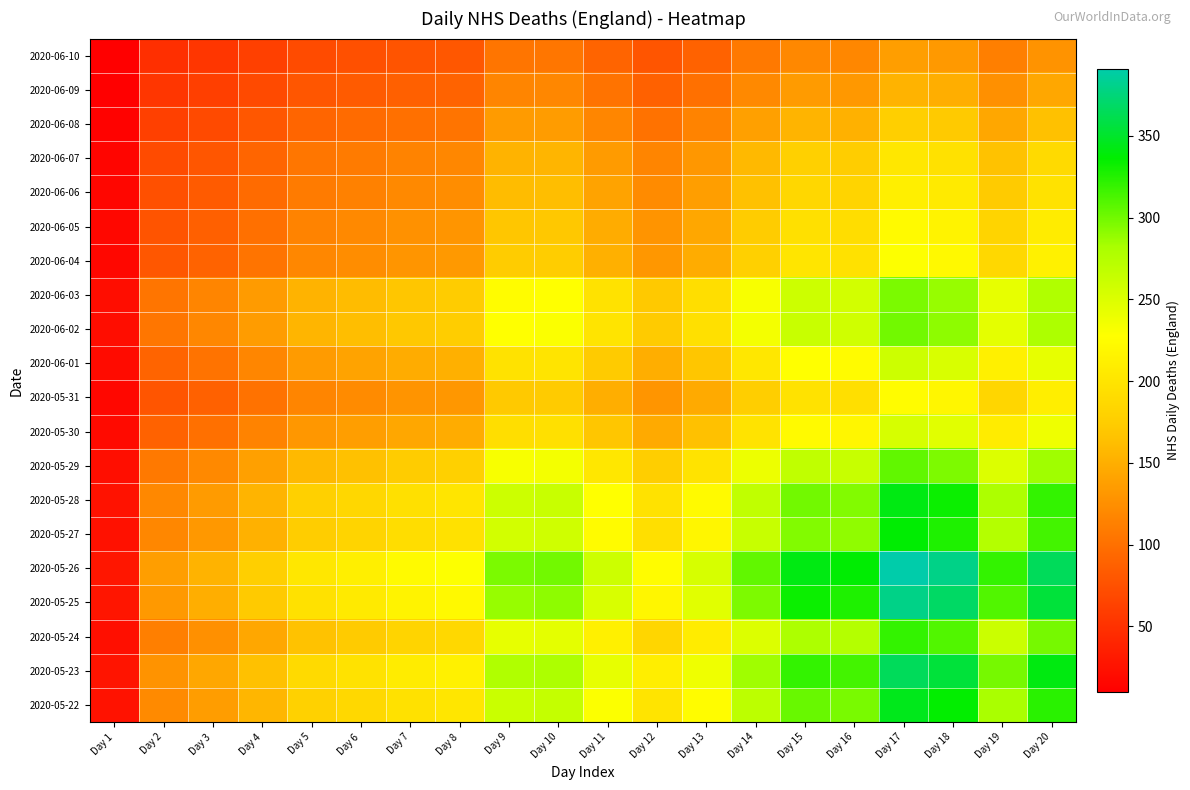

Reading left to right, list all the values displayed in this chart.

2020-06-10: Day 1=10.0	Day 2=48.0	Day 3=54.0	Day 4=62.0	Day 5=71.0	Day 6=74.0	Day 7=78.0	Day 8=80.0	Day 9=104.0	Day 10=105.0	Day 11=91.0	Day 12=79.0	Day 13=89.0	Day 14=107.0	Day 15=120.0	Day 16=118.0	Day 17=137.0	Day 18=133.0	Day 19=112.0	Day 20=128.0
2020-06-09: Day 1=11.2	Day 2=54.0	Day 3=60.8	Day 4=69.8	Day 5=79.9	Day 6=83.2	Day 7=87.8	Day 8=90.0	Day 9=117.0	Day 10=118.1	Day 11=102.4	Day 12=88.9	Day 13=100.1	Day 14=120.4	Day 15=135.0	Day 16=132.8	Day 17=154.1	Day 18=149.6	Day 19=126.0	Day 20=144.0
2020-06-08: Day 1=12.9	Day 2=62.0	Day 3=69.8	Day 4=80.1	Day 5=91.7	Day 6=95.6	Day 7=100.8	Day 8=103.3	Day 9=134.3	Day 10=135.6	Day 11=117.5	Day 12=102.0	Day 13=115.0	Day 14=138.2	Day 15=155.0	Day 16=152.4	Day 17=177.0	Day 18=171.8	Day 19=144.7	Day 20=165.3
2020-06-07: Day 1=14.8	Day 2=71.0	Day 3=79.9	Day 4=91.7	Day 5=105.0	Day 6=109.5	Day 7=115.4	Day 8=118.3	Day 9=153.8	Day 10=155.3	Day 11=134.6	Day 12=116.9	Day 13=131.6	Day 14=158.3	Day 15=177.5	Day 16=174.5	Day 17=202.6	Day 18=196.7	Day 19=165.7	Day 20=189.3
2020-06-06: Day 1=15.4	Day 2=74.0	Day 3=83.2	Day 4=95.6	Day 5=109.5	Day 6=114.1	Day 7=120.2	Day 8=123.3	Day 9=160.3	Day 10=161.9	Day 11=140.3	Day 12=121.8	Day 13=137.2	Day 14=165.0	Day 15=185.0	Day 16=181.9	Day 17=211.2	Day 18=205.0	Day 19=172.7	Day 20=197.3
2020-06-05: Day 1=16.2	Day 2=78.0	Day 3=87.8	Day 4=100.8	Day 5=115.4	Day 6=120.2	Day 7=126.8	Day 8=130.0	Day 9=169.0	Day 10=170.6	Day 11=147.9	Day 12=128.4	Day 13=144.6	Day 14=173.9	Day 15=195.0	Day 16=191.8	Day 17=222.6	Day 18=216.1	Day 19=182.0	Day 20=208.0
2020-06-04: Day 1=16.7	Day 2=80.0	Day 3=90.0	Day 4=103.3	Day 5=118.3	Day 6=123.3	Day 7=130.0	Day 8=133.3	Day 9=173.3	Day 10=175.0	Day 11=151.7	Day 12=131.7	Day 13=148.3	Day 14=178.3	Day 15=200.0	Day 16=196.7	Day 17=228.3	Day 18=221.7	Day 19=186.7	Day 20=213.3
2020-06-03: Day 1=21.7	Day 2=104.0	Day 3=117.0	Day 4=134.3	Day 5=153.8	Day 6=160.3	Day 7=169.0	Day 8=173.3	Day 9=225.3	Day 10=227.5	Day 11=197.2	Day 12=171.2	Day 13=192.8	Day 14=231.8	Day 15=260.0	Day 16=255.7	Day 17=296.8	Day 18=288.2	Day 19=242.7	Day 20=277.3
2020-06-02: Day 1=21.9	Day 2=105.0	Day 3=118.1	Day 4=135.6	Day 5=155.3	Day 6=161.9	Day 7=170.6	Day 8=175.0	Day 9=227.5	Day 10=229.7	Day 11=199.1	Day 12=172.8	Day 13=194.7	Day 14=234.1	Day 15=262.5	Day 16=258.1	Day 17=299.7	Day 18=290.9	Day 19=245.0	Day 20=280.0
2020-06-01: Day 1=19.0	Day 2=91.0	Day 3=102.4	Day 4=117.5	Day 5=134.6	Day 6=140.3	Day 7=147.9	Day 8=151.7	Day 9=197.2	Day 10=199.1	Day 11=172.5	Day 12=149.8	Day 13=168.7	Day 14=202.9	Day 15=227.5	Day 16=223.7	Day 17=259.7	Day 18=252.1	Day 19=212.3	Day 20=242.7
2020-05-31: Day 1=16.5	Day 2=79.0	Day 3=88.9	Day 4=102.0	Day 5=116.9	Day 6=121.8	Day 7=128.4	Day 8=131.7	Day 9=171.2	Day 10=172.8	Day 11=149.8	Day 12=130.0	Day 13=146.5	Day 14=176.1	Day 15=197.5	Day 16=194.2	Day 17=225.5	Day 18=218.9	Day 19=184.3	Day 20=210.7
2020-05-30: Day 1=18.5	Day 2=89.0	Day 3=100.1	Day 4=115.0	Day 5=131.6	Day 6=137.2	Day 7=144.6	Day 8=148.3	Day 9=192.8	Day 10=194.7	Day 11=168.7	Day 12=146.5	Day 13=165.0	Day 14=198.4	Day 15=222.5	Day 16=218.8	Day 17=254.0	Day 18=246.6	Day 19=207.7	Day 20=237.3
2020-05-29: Day 1=22.3	Day 2=107.0	Day 3=120.4	Day 4=138.2	Day 5=158.3	Day 6=165.0	Day 7=173.9	Day 8=178.3	Day 9=231.8	Day 10=234.1	Day 11=202.9	Day 12=176.1	Day 13=198.4	Day 14=238.5	Day 15=267.5	Day 16=263.0	Day 17=305.4	Day 18=296.5	Day 19=249.7	Day 20=285.3
2020-05-28: Day 1=25.0	Day 2=120.0	Day 3=135.0	Day 4=155.0	Day 5=177.5	Day 6=185.0	Day 7=195.0	Day 8=200.0	Day 9=260.0	Day 10=262.5	Day 11=227.5	Day 12=197.5	Day 13=222.5	Day 14=267.5	Day 15=300.0	Day 16=295.0	Day 17=342.5	Day 18=332.5	Day 19=280.0	Day 20=320.0
2020-05-27: Day 1=24.6	Day 2=118.0	Day 3=132.8	Day 4=152.4	Day 5=174.5	Day 6=181.9	Day 7=191.8	Day 8=196.7	Day 9=255.7	Day 10=258.1	Day 11=223.7	Day 12=194.2	Day 13=218.8	Day 14=263.0	Day 15=295.0	Day 16=290.1	Day 17=336.8	Day 18=327.0	Day 19=275.3	Day 20=314.7
2020-05-26: Day 1=28.5	Day 2=137.0	Day 3=154.1	Day 4=177.0	Day 5=202.6	Day 6=211.2	Day 7=222.6	Day 8=228.3	Day 9=296.8	Day 10=299.7	Day 11=259.7	Day 12=225.5	Day 13=254.0	Day 14=305.4	Day 15=342.5	Day 16=336.8	Day 17=391.0	Day 18=379.6	Day 19=319.7	Day 20=365.3
2020-05-25: Day 1=27.7	Day 2=133.0	Day 3=149.6	Day 4=171.8	Day 5=196.7	Day 6=205.0	Day 7=216.1	Day 8=221.7	Day 9=288.2	Day 10=290.9	Day 11=252.1	Day 12=218.9	Day 13=246.6	Day 14=296.5	Day 15=332.5	Day 16=327.0	Day 17=379.6	Day 18=368.5	Day 19=310.3	Day 20=354.7
2020-05-24: Day 1=23.3	Day 2=112.0	Day 3=126.0	Day 4=144.7	Day 5=165.7	Day 6=172.7	Day 7=182.0	Day 8=186.7	Day 9=242.7	Day 10=245.0	Day 11=212.3	Day 12=184.3	Day 13=207.7	Day 14=249.7	Day 15=280.0	Day 16=275.3	Day 17=319.7	Day 18=310.3	Day 19=261.3	Day 20=298.7
2020-05-23: Day 1=26.7	Day 2=128.0	Day 3=144.0	Day 4=165.3	Day 5=189.3	Day 6=197.3	Day 7=208.0	Day 8=213.3	Day 9=277.3	Day 10=280.0	Day 11=242.7	Day 12=210.7	Day 13=237.3	Day 14=285.3	Day 15=320.0	Day 16=314.7	Day 17=365.3	Day 18=354.7	Day 19=298.7	Day 20=341.3
2020-05-22: Day 1=25.2	Day 2=121.0	Day 3=136.1	Day 4=156.3	Day 5=179.0	Day 6=186.5	Day 7=196.6	Day 8=201.7	Day 9=262.2	Day 10=264.7	Day 11=229.4	Day 12=199.1	Day 13=224.4	Day 14=269.7	Day 15=302.5	Day 16=297.5	Day 17=345.4	Day 18=335.3	Day 19=282.3	Day 20=322.7